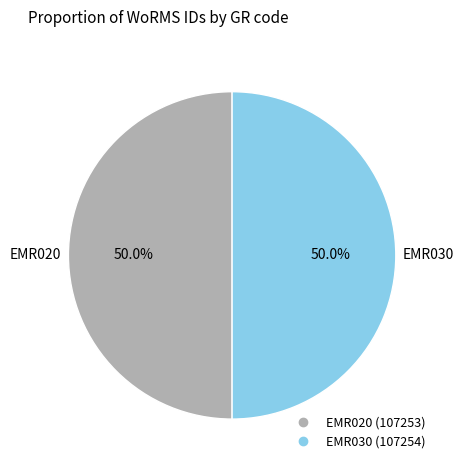

True or false: EMR020 accounts for 39% of the total.

False